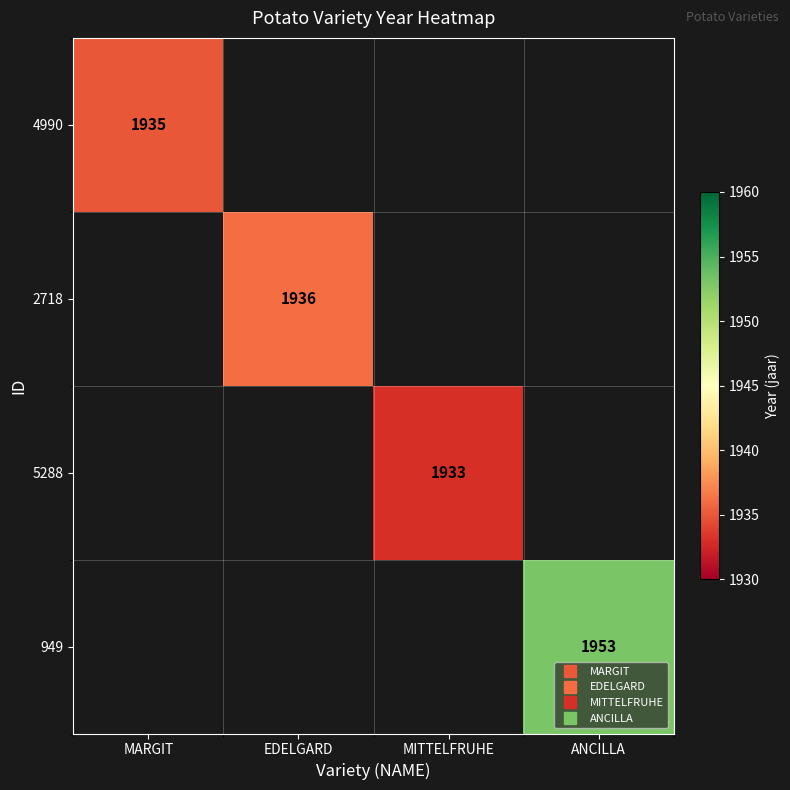

Is the value of 5288 at ANCILLA greater than the value of 4990 at MITTELFRUHE?

No